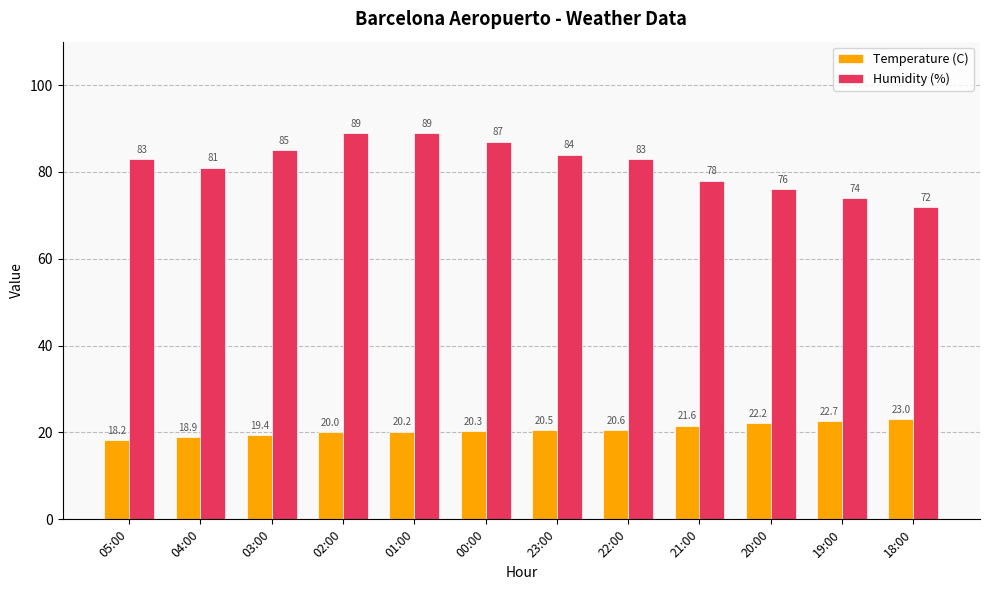

At which category is the sum across all series the highest?

01:00